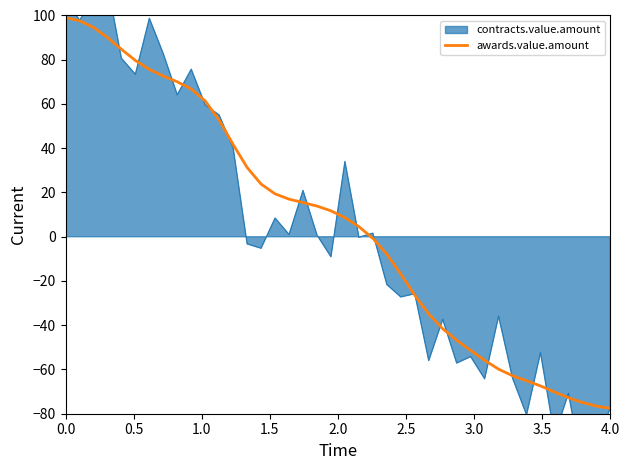

What is the highest value of the awards.value.amount series?

99.0